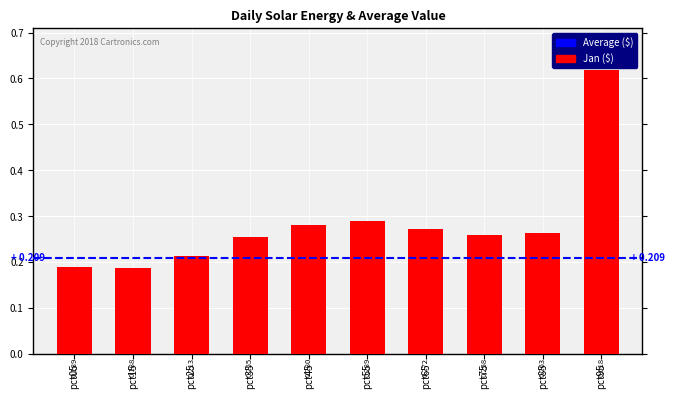

The chart shows a value of 0.1 at pct85. True or false?

False